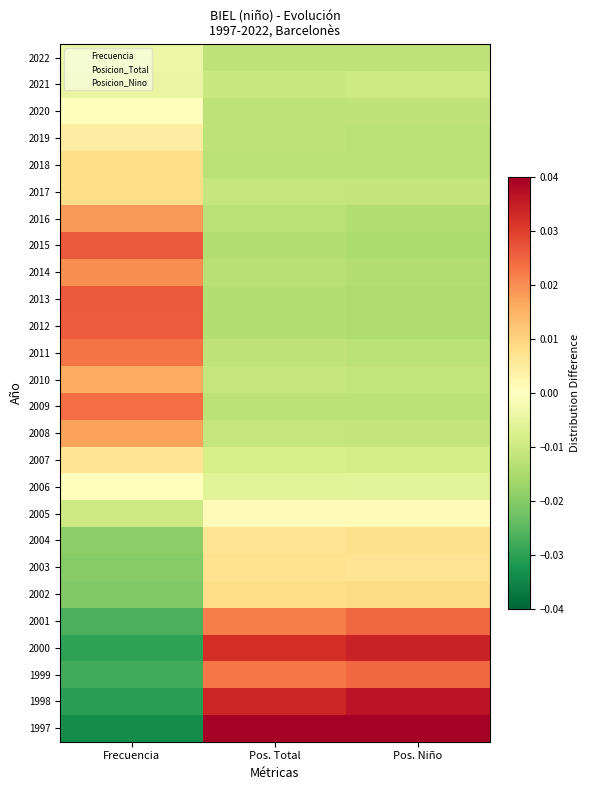

Between Frecuencia and Pos. Niño, which is larger?

Frecuencia